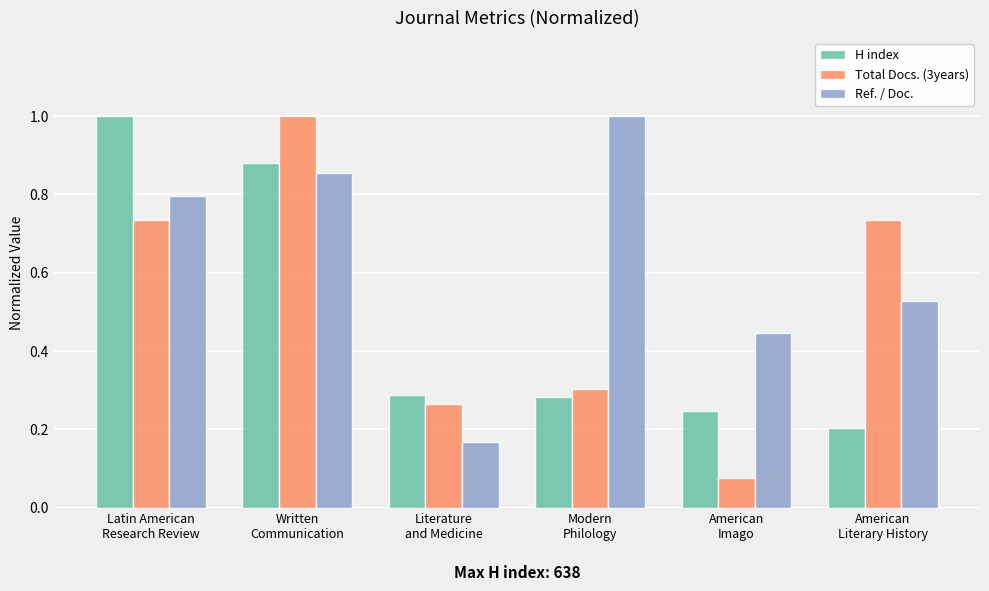

Rank the series at American
Imago from lowest to highest value.

Total Docs. (3years), H index, Ref. / Doc.